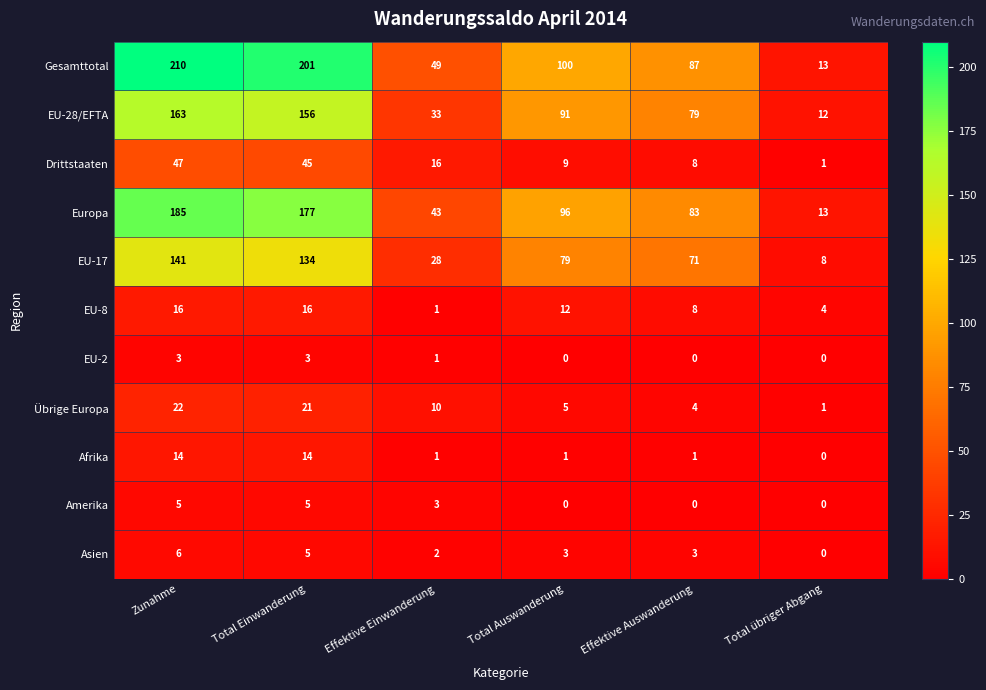

List the series in order of their peak value, highest first.

Gesamttotal, Europa, EU-28/EFTA, EU-17, Drittstaaten, Übrige Europa, EU-8, Afrika, Asien, Amerika, EU-2